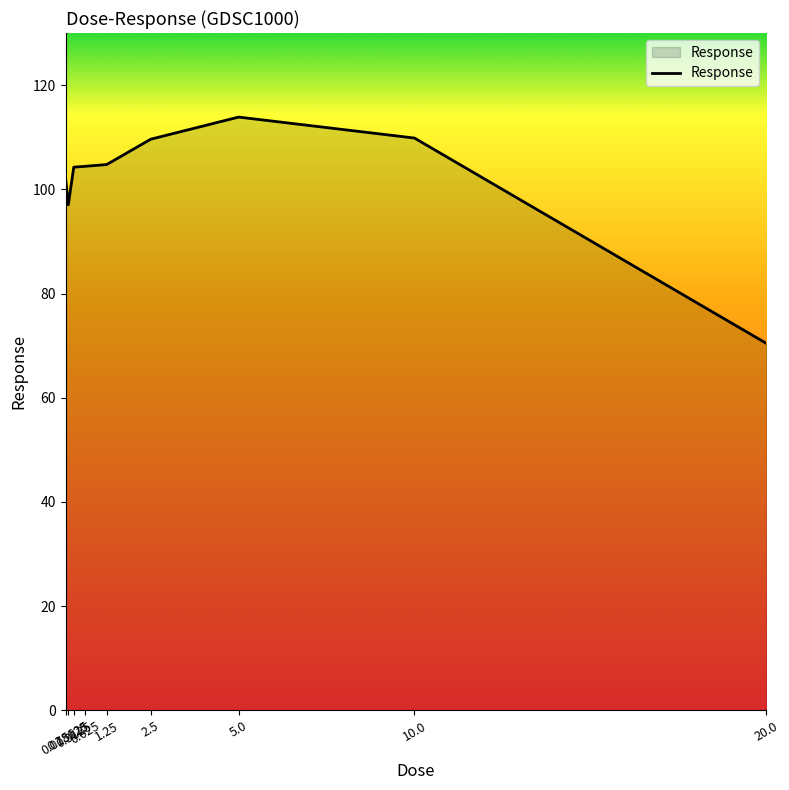

What is the greatest value displayed?

113.9